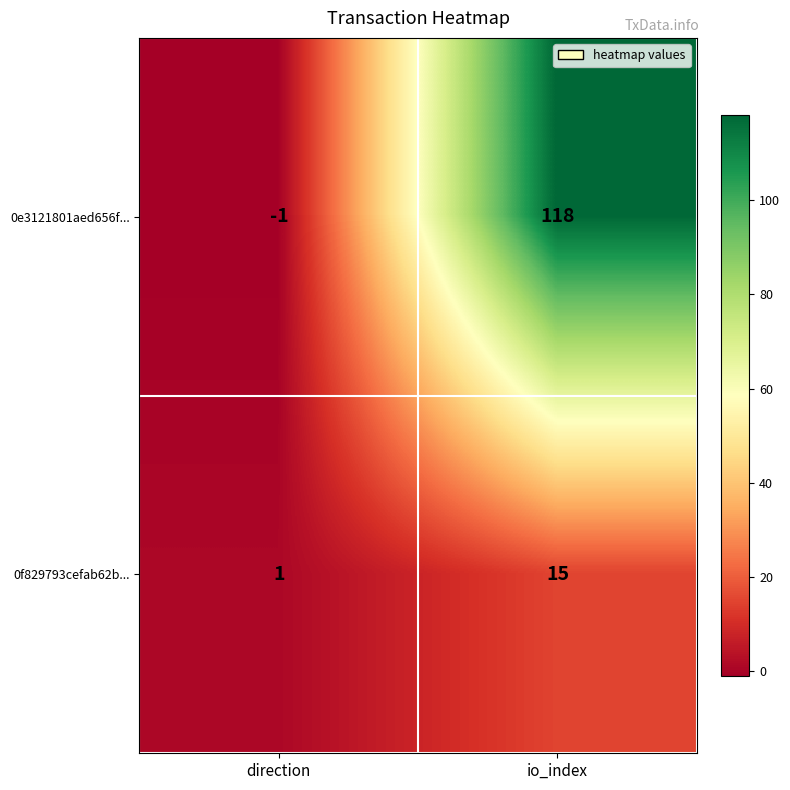

Between direction and io_index, which series saw the biggest shift?

0e3121801aed656f...